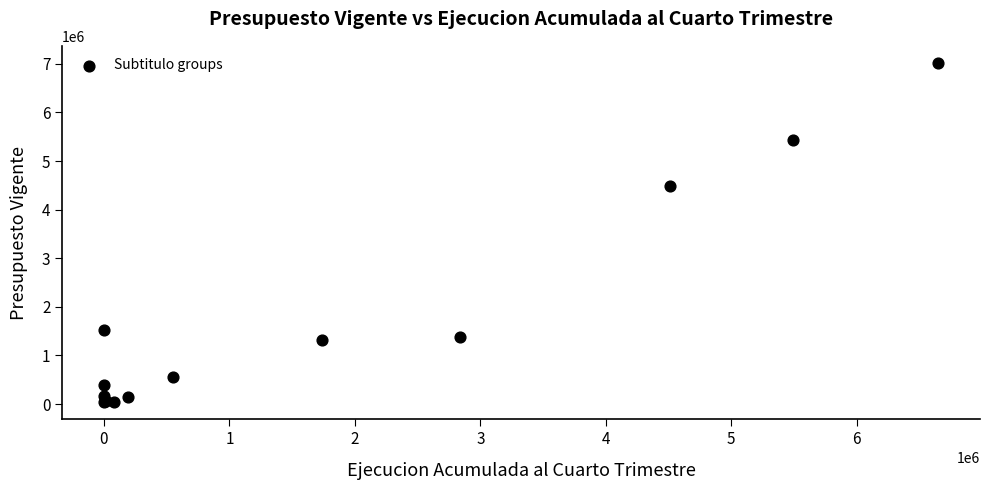

What Y value in the scatter plot is closest to 3528321?

4481427